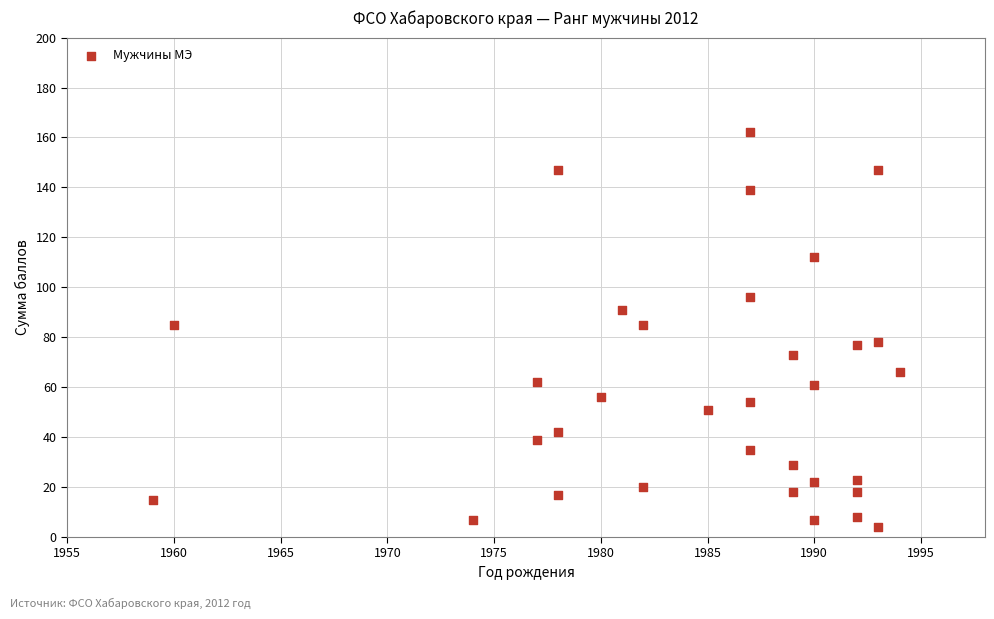

What is the range of X values (max minus min)?

35